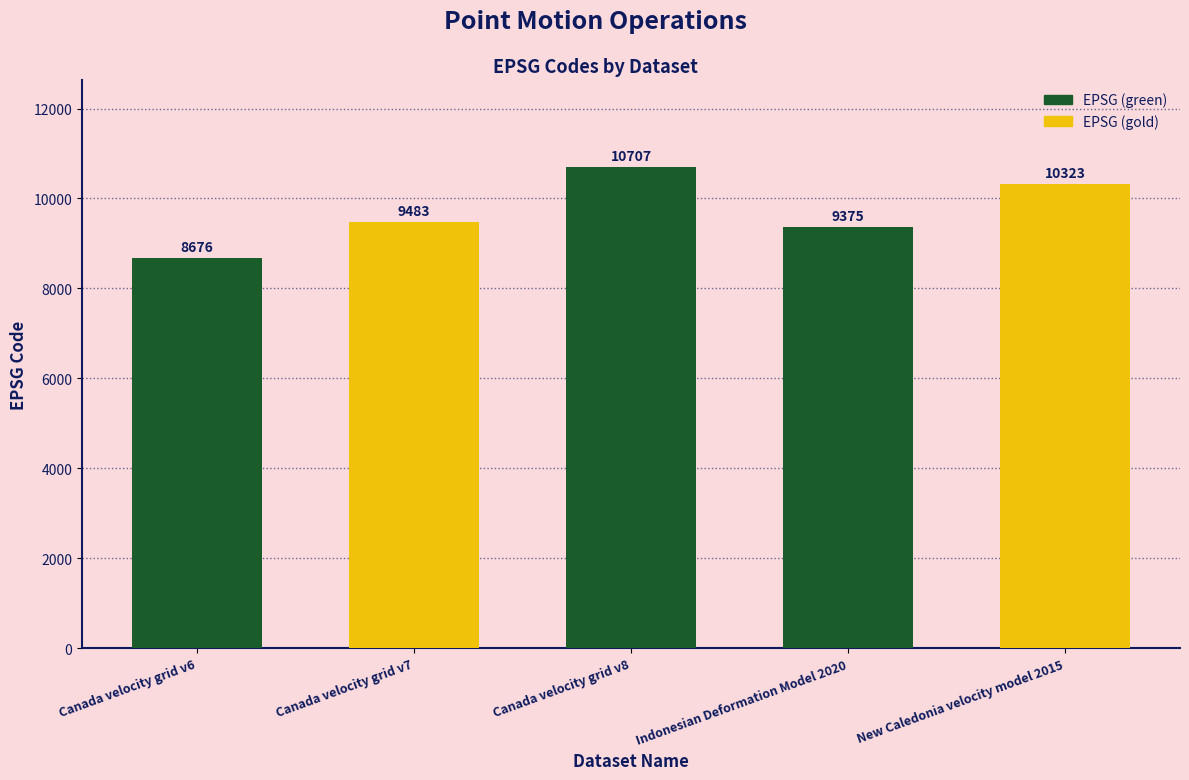

Which label corresponds to the largest value in the chart?

Canada velocity grid v8